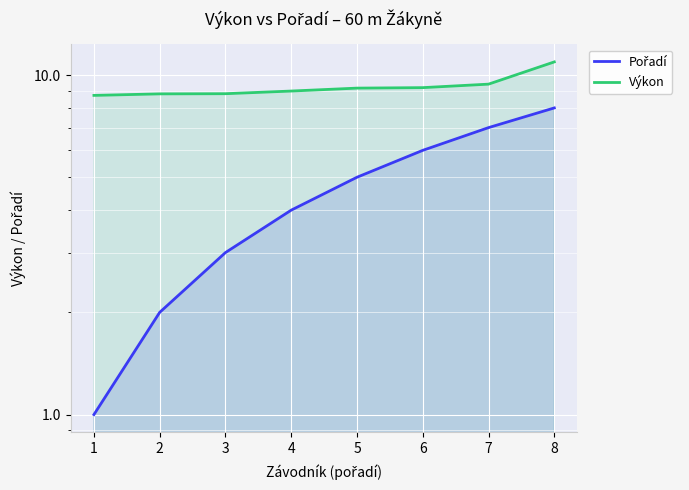

True or false: Pořadí and Výkon cross at least once.

False